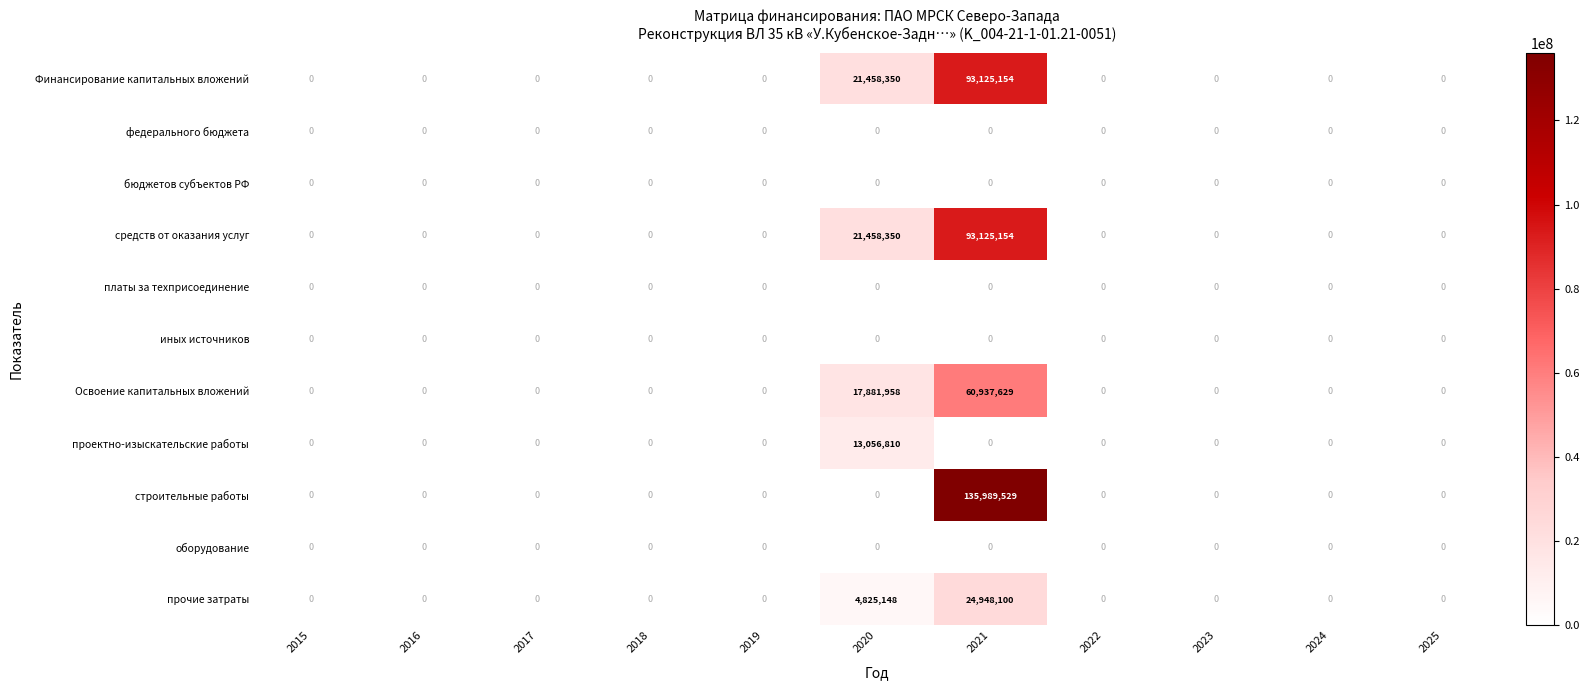

What is the difference between the second highest and second lowest values in the средств от оказания услуг series?

21458350